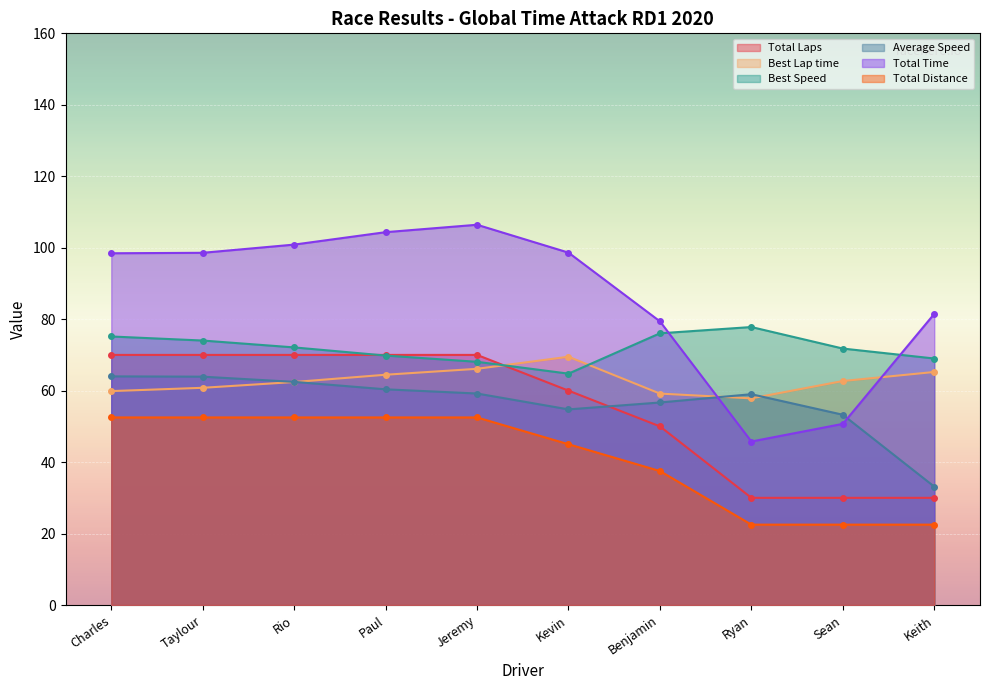

What is the minimum value shown in the chart?

22.5